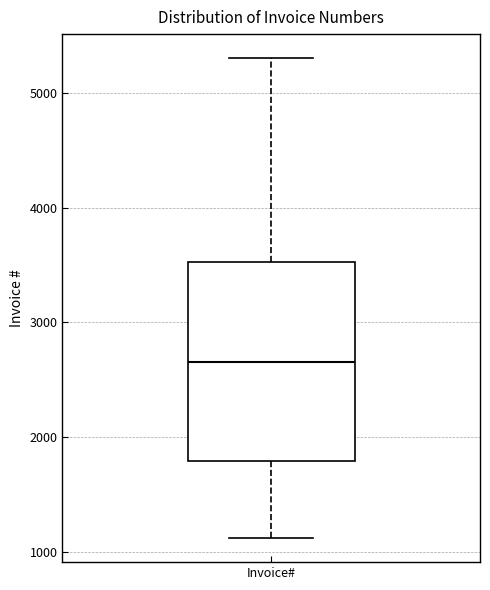

Read this box plot against the y-axis: the position of the median line, the range covered by the box, and the ends of both whiskers. The values are not printed on the chart, so give them approximately, as read against the axis.

median 2700, box 1800 to 3500, whiskers 1100 to 5300